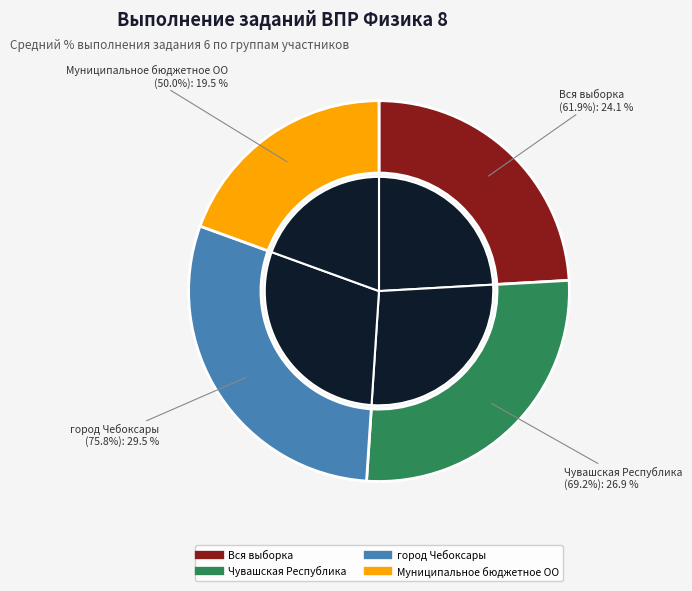

Is there any slice that represents more than half of the pie?

No